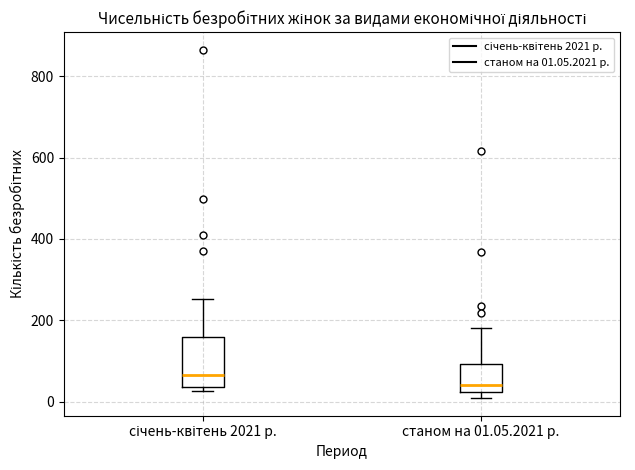

Which box's median line is the lowest?

станом на 01.05.2021 р.